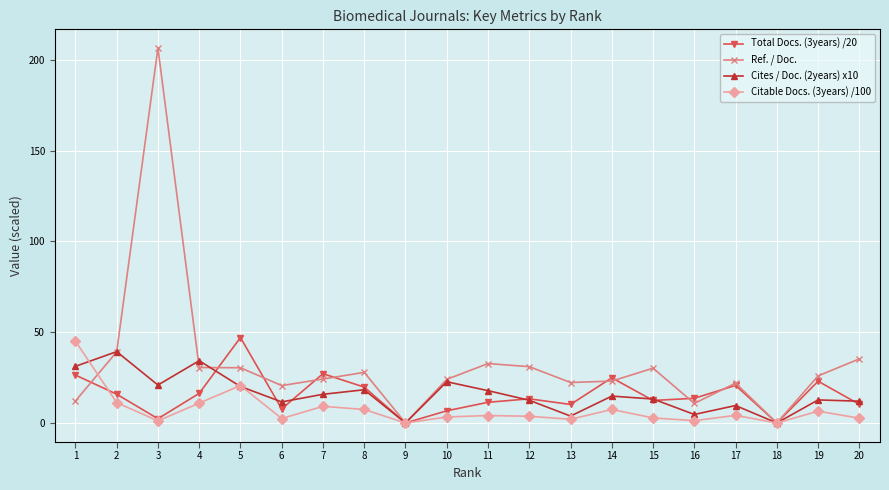

How many data points does each series have?

20